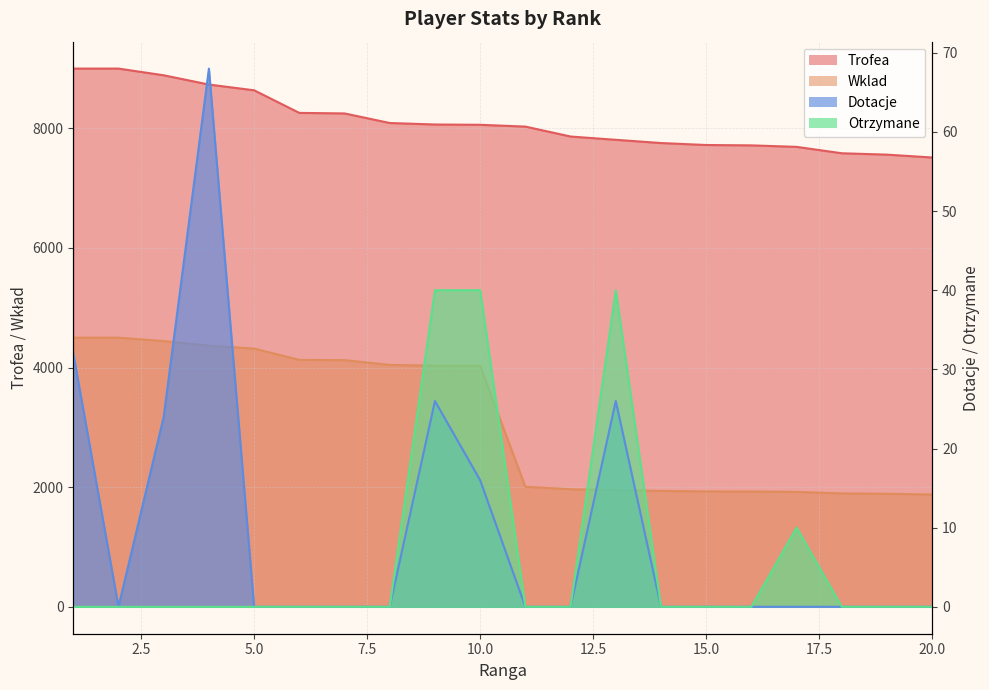

True or false: Dotacje and Wklad intersect in this chart.

False